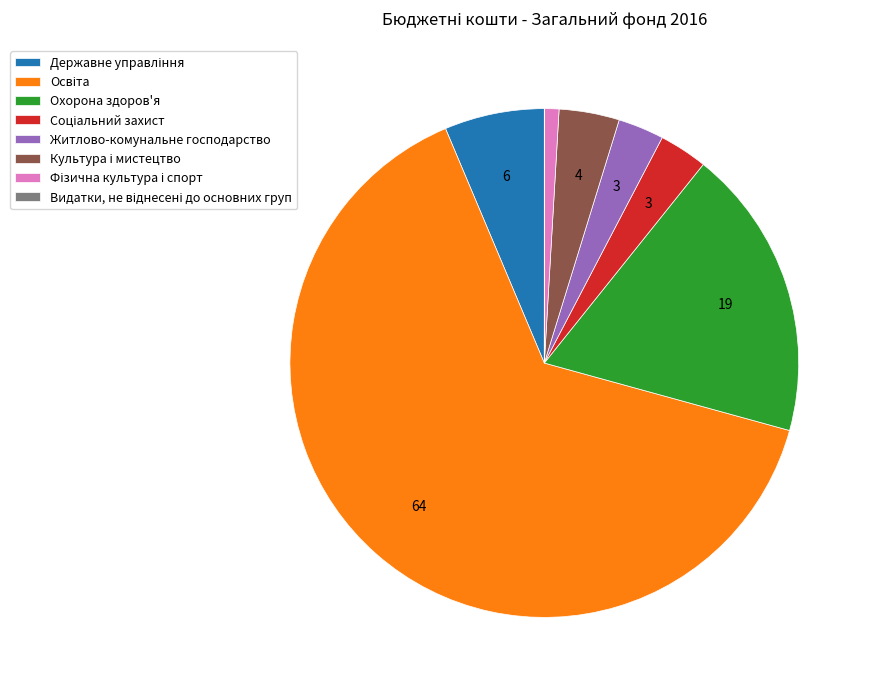

Is there a majority slice in this chart?

Yes